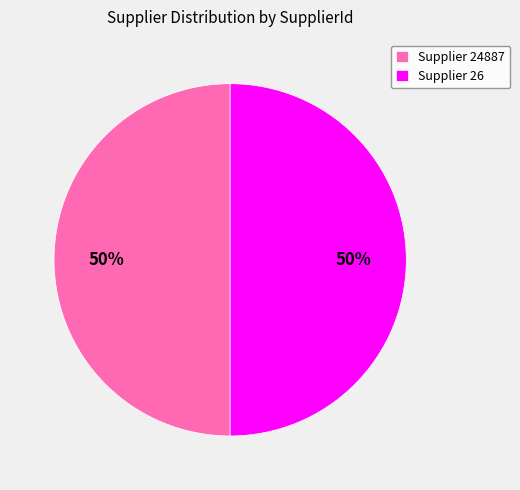

What is the ratio of the value at Supplier 24887 to the value at Supplier 26?

1.0